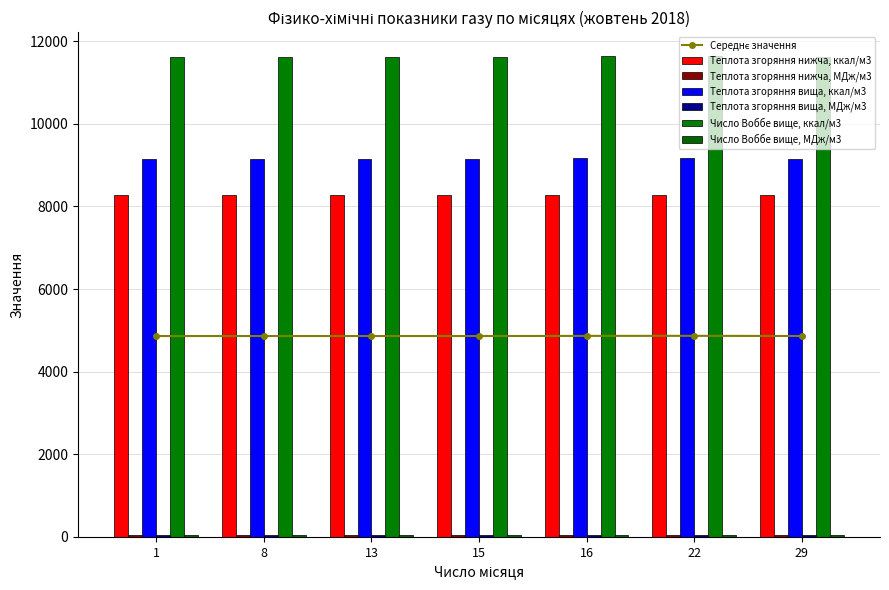

Is it true that Теплота згоряння нижча, МДж/м3 equals 45.7 at 13?

False